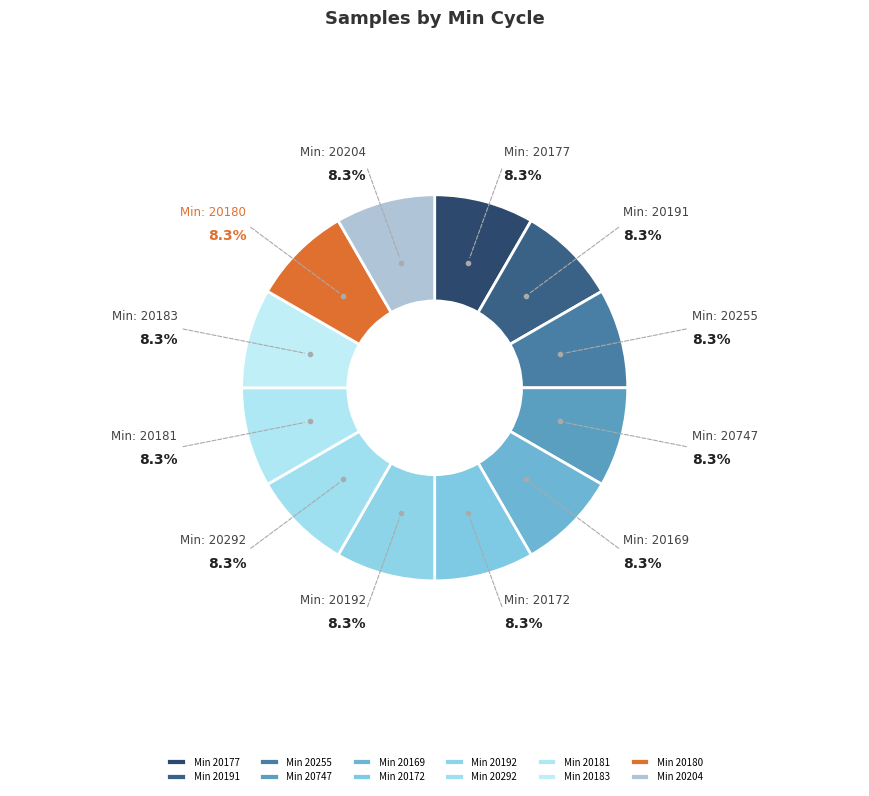

How many segments does this pie chart have?

12